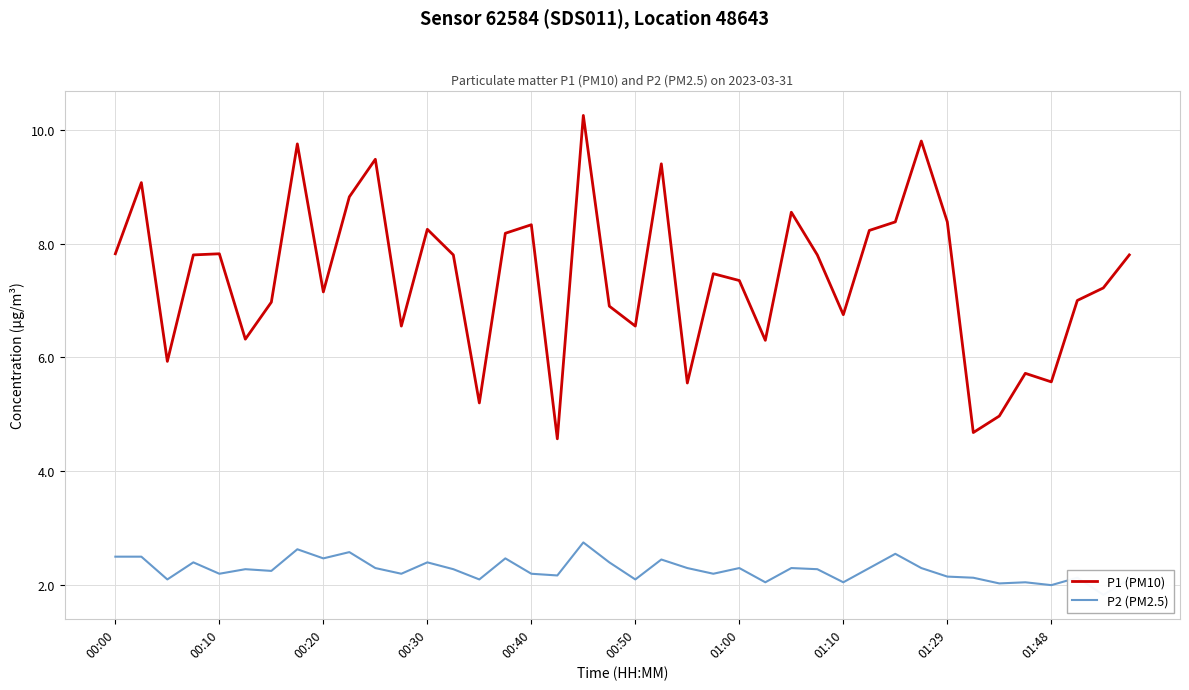

Which series has the largest range (max minus min)?

P1 (PM10)